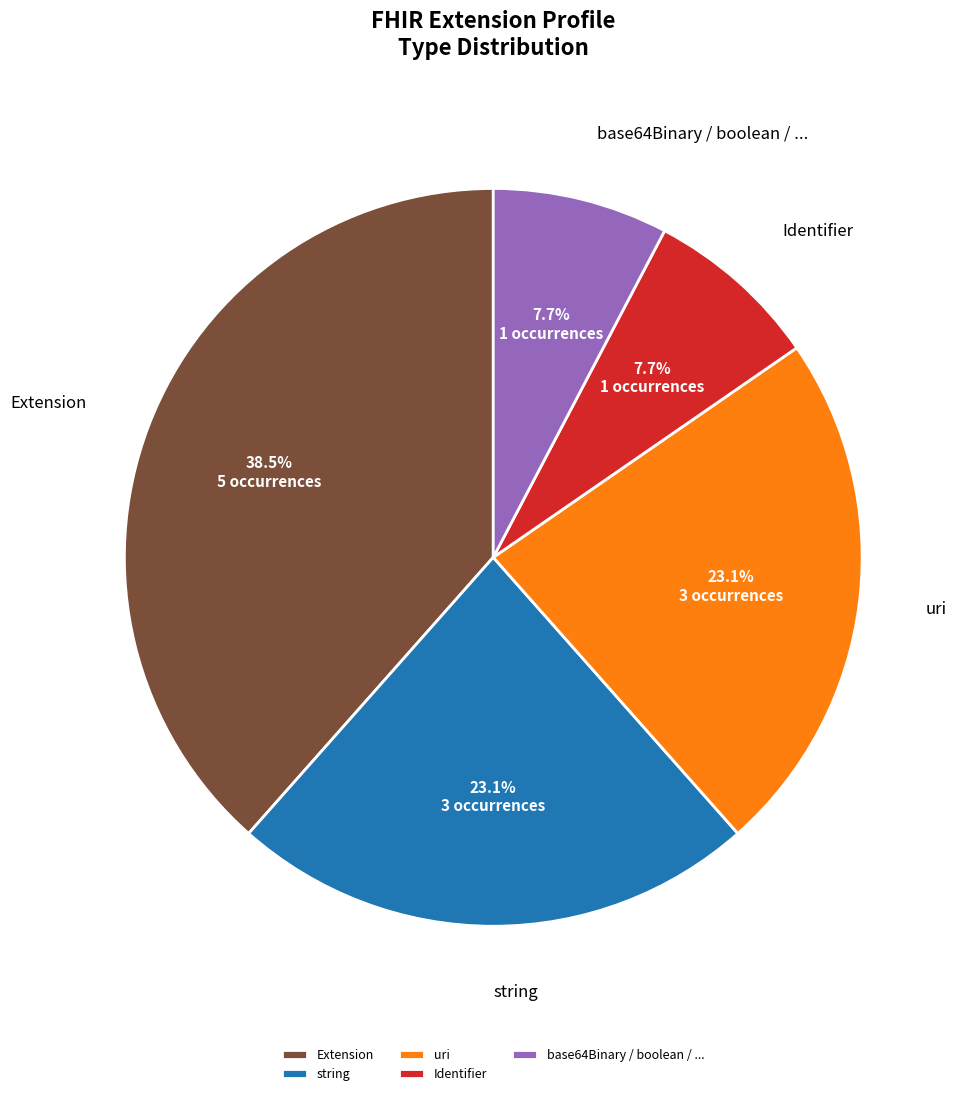

Does Identifier account for over 50% of the chart?

No